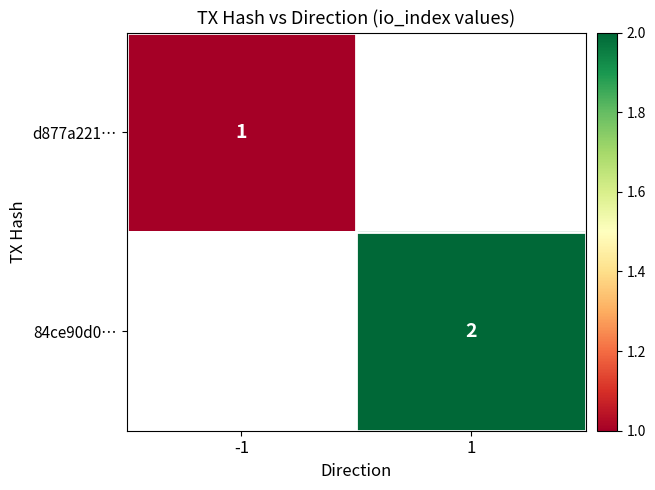

At how many categories does at least one series exceed 1?

1